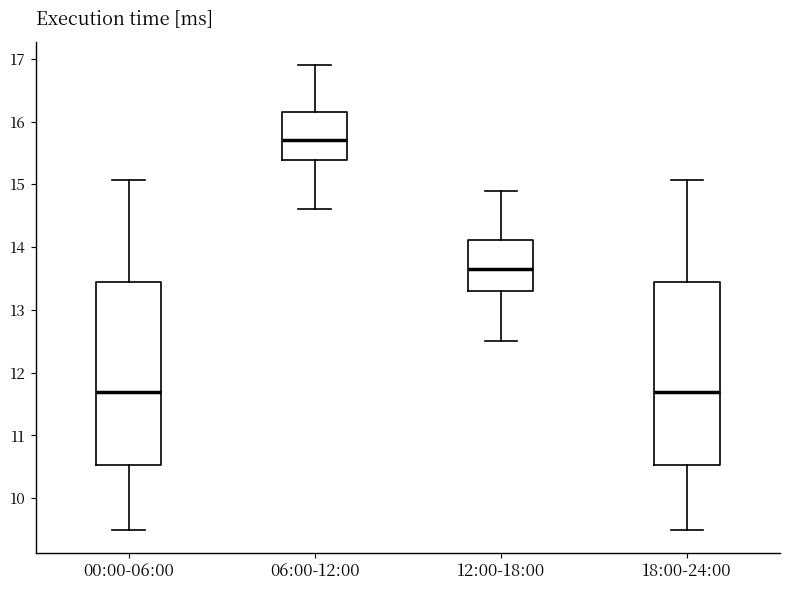

Reading left to right, read every box against the y-axis: the position of its median line, the range the box covers, and the ends of its whiskers. The values are not printed on the chart, so give them approximately, as read against the axis.

00:00-06:00: median 11.7, box 10.5 to 13.4, whiskers 9.5 to 15.1
06:00-12:00: median 15.7, box 15.4 to 16.2, whiskers 14.6 to 16.9
12:00-18:00: median 13.7, box 13.3 to 14.1, whiskers 12.5 to 14.9
18:00-24:00: median 11.7, box 10.5 to 13.4, whiskers 9.5 to 15.1